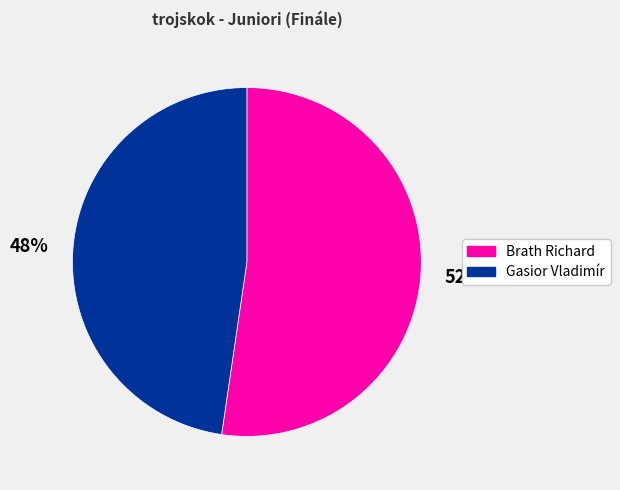

Count the number of slices in the pie.

2